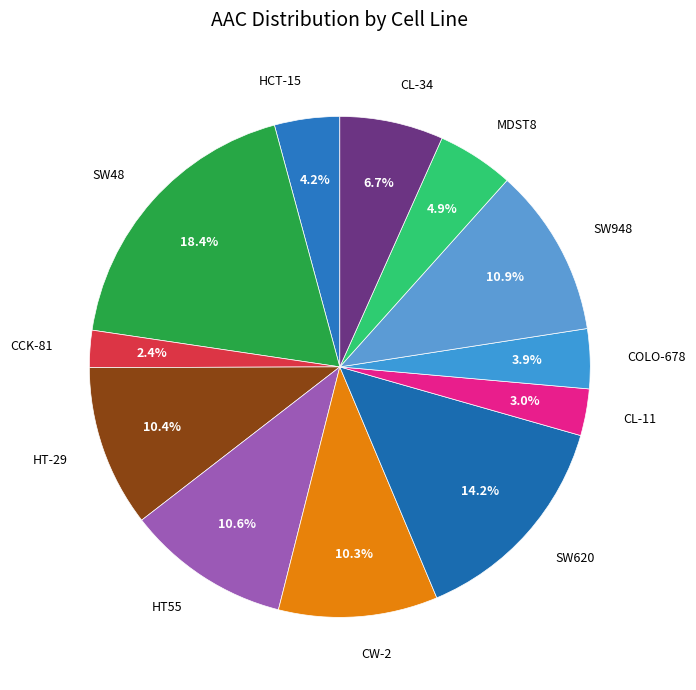

To the nearest percent, what is the combined percentage of SW620 and COLO-678?

18%